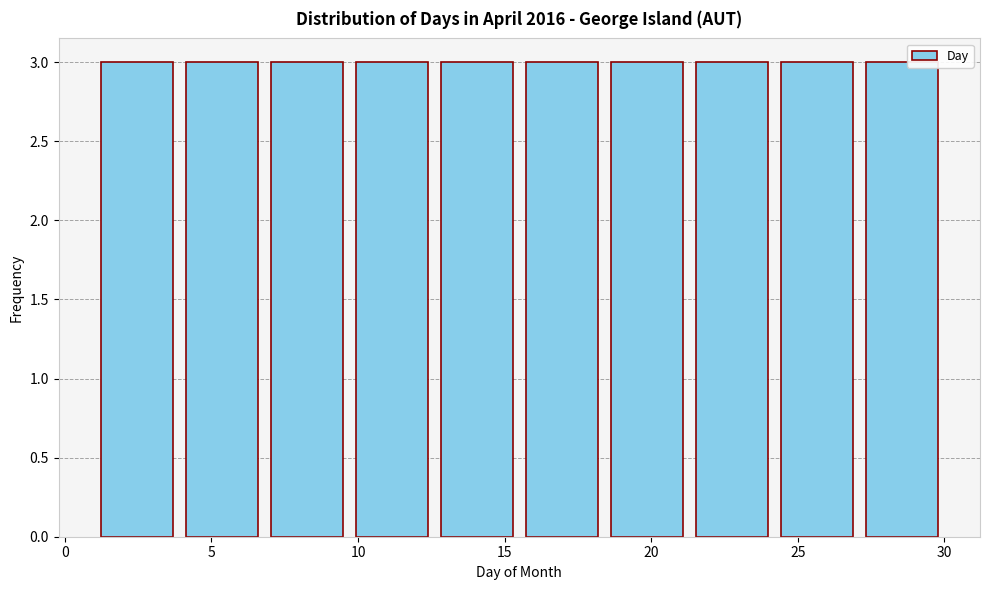

Reading left to right, transcribe this chart: for each bar, give the range it covers on the x-axis and its height. Neither the bar edges nor the heights are printed on the chart, so give them approximately, as read against the axes.

1.0 to 3.9: 3
3.9 to 6.8: 3
6.8 to 9.7: 3
9.7 to 12.6: 3
12.6 to 15.5: 3
15.5 to 18.4: 3
18.4 to 21.3: 3
21.3 to 24.2: 3
24.2 to 27.1: 3
27.1 to 30.0: 3